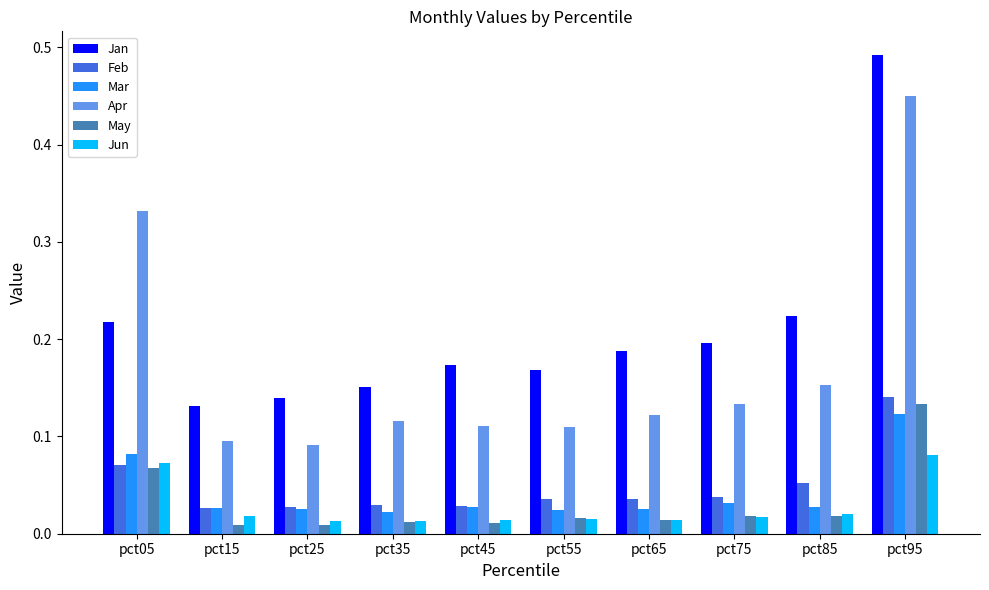

At which category does the chart reach its peak across all series?

pct95